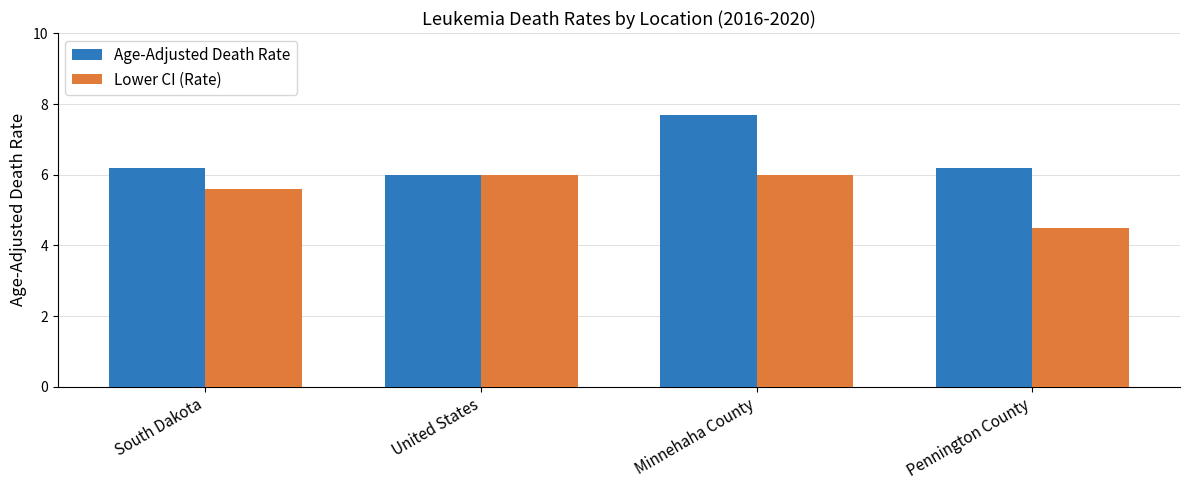

What is the approximate value of Age-Adjusted Death Rate at United States?

6.0